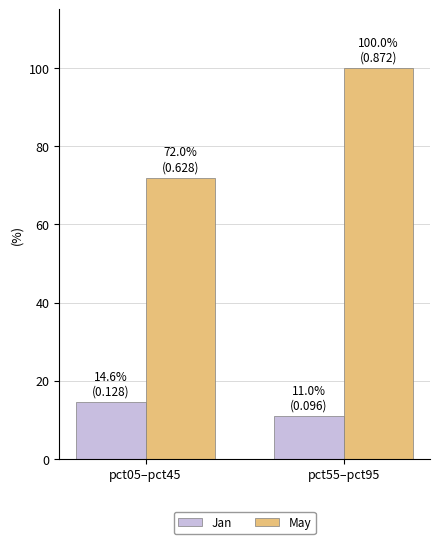

What is the greatest value displayed?

100.0